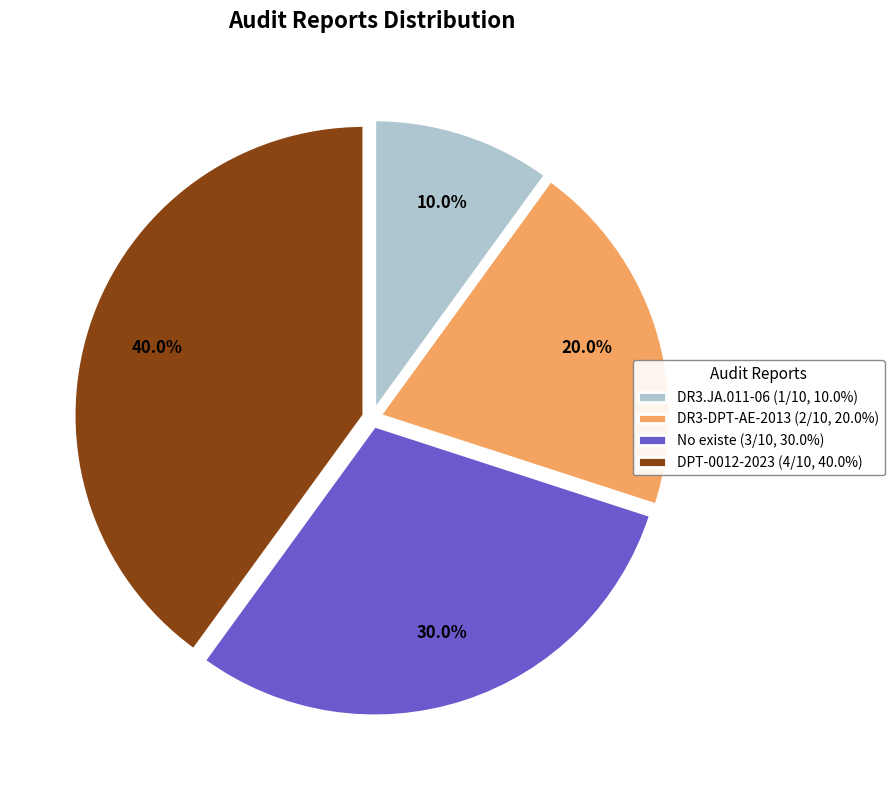

True or false: No existe accounts for 40% of the total.

False